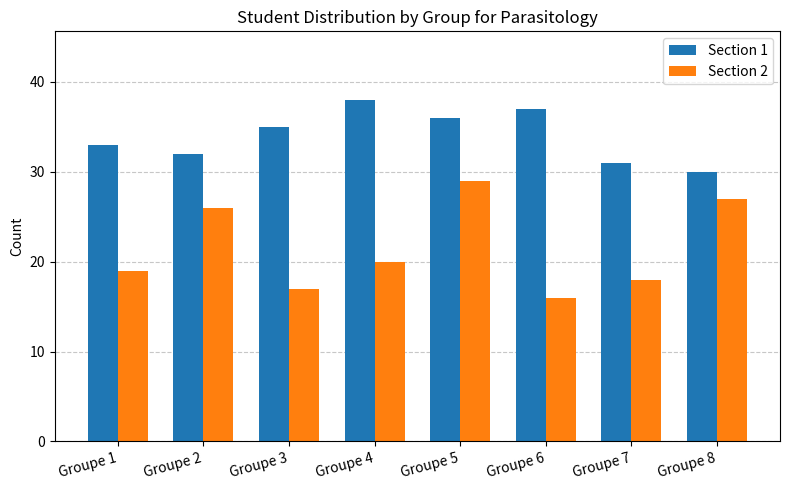

At Groupe 7, list the series in order from largest to smallest.

Section 1, Section 2